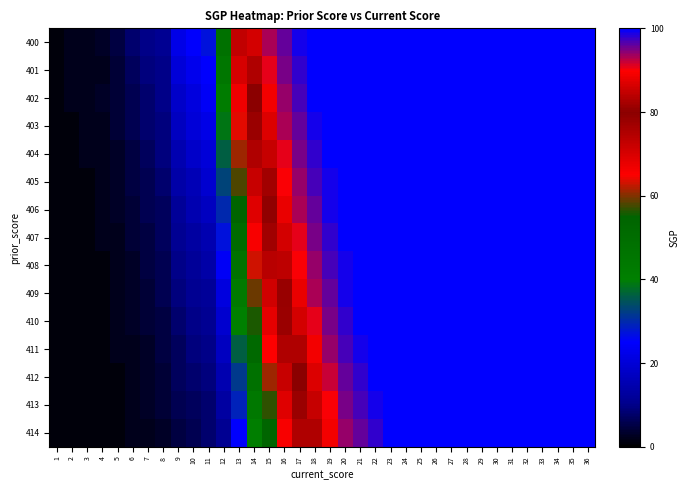

What is the smallest value displayed?

1